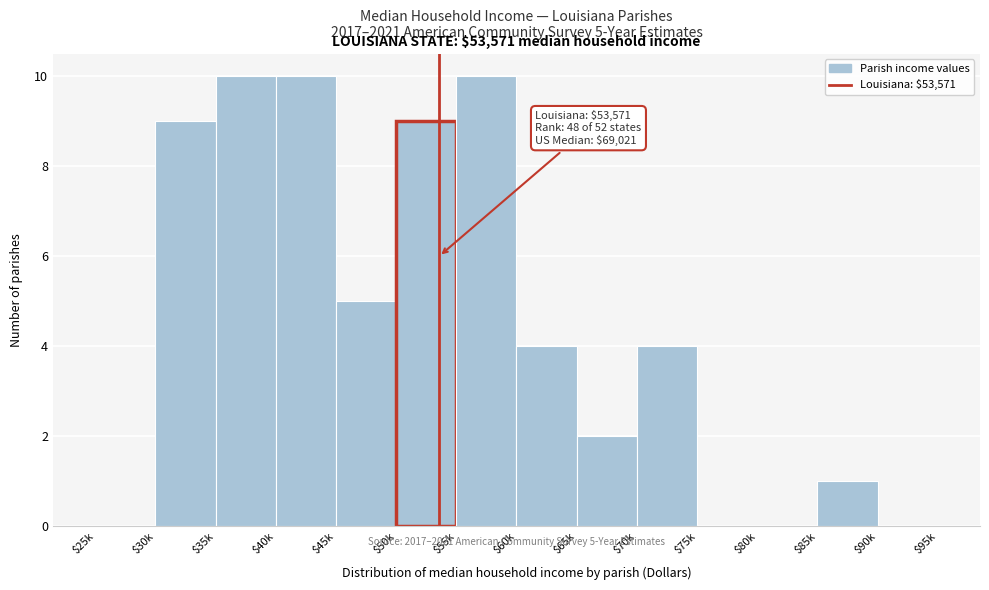

What is the sum of all values?

64